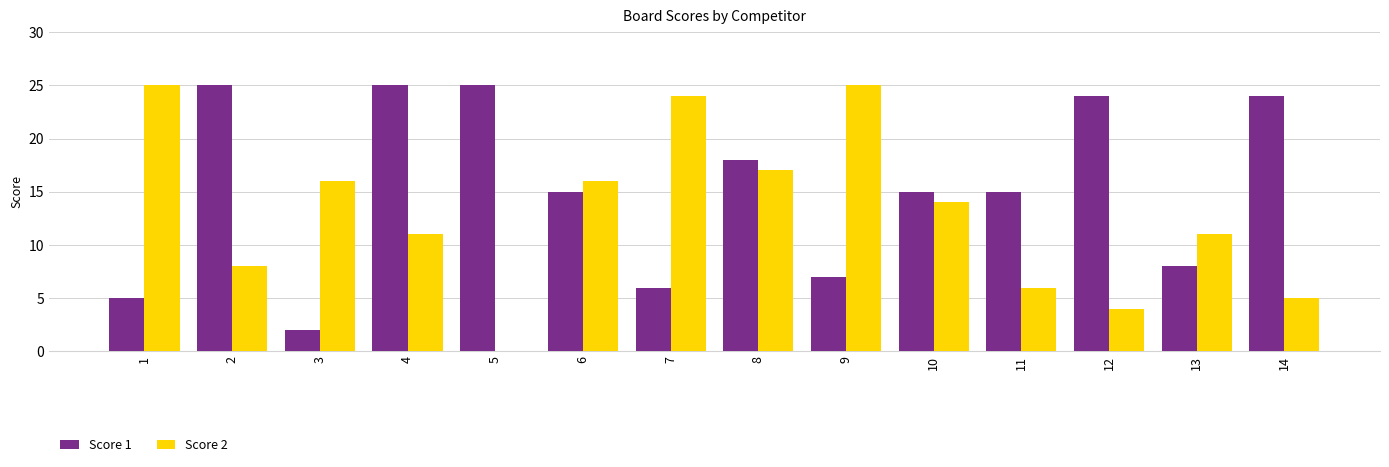

How many groups of bars are there?

14